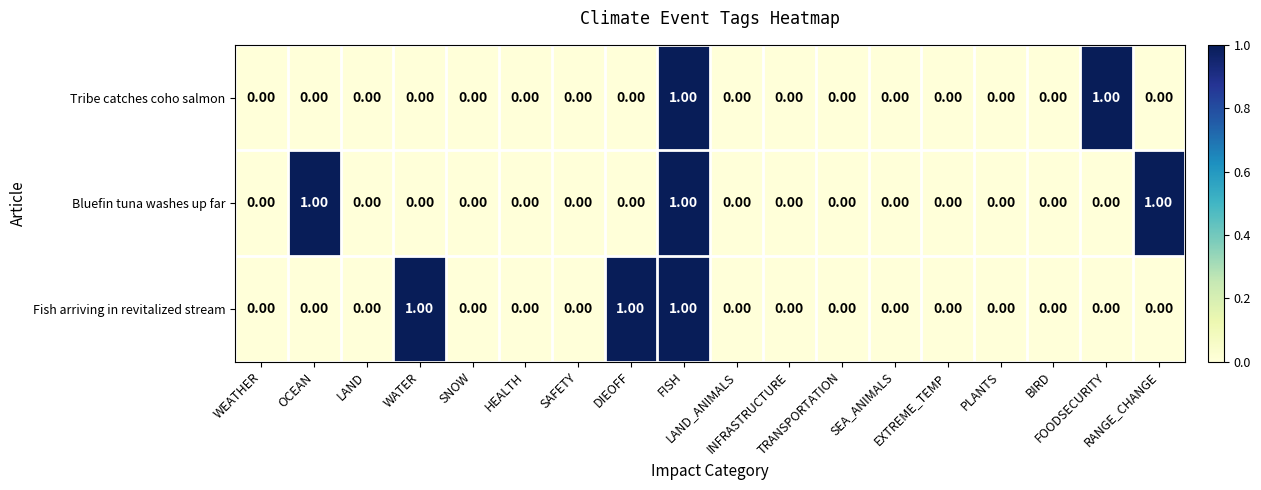

How many distinct data groups are displayed?

3